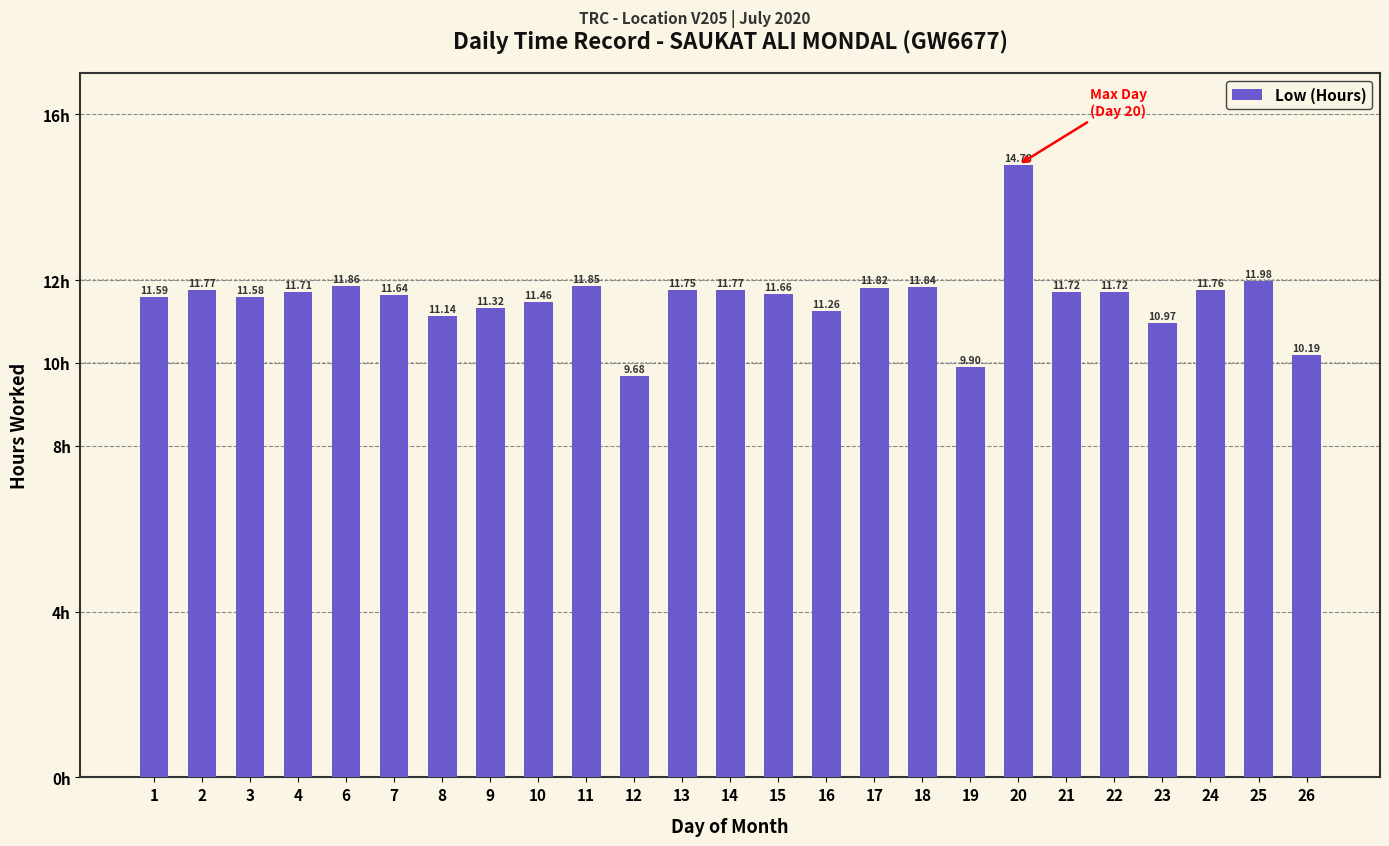

Between 16 and 8, which is larger?

16